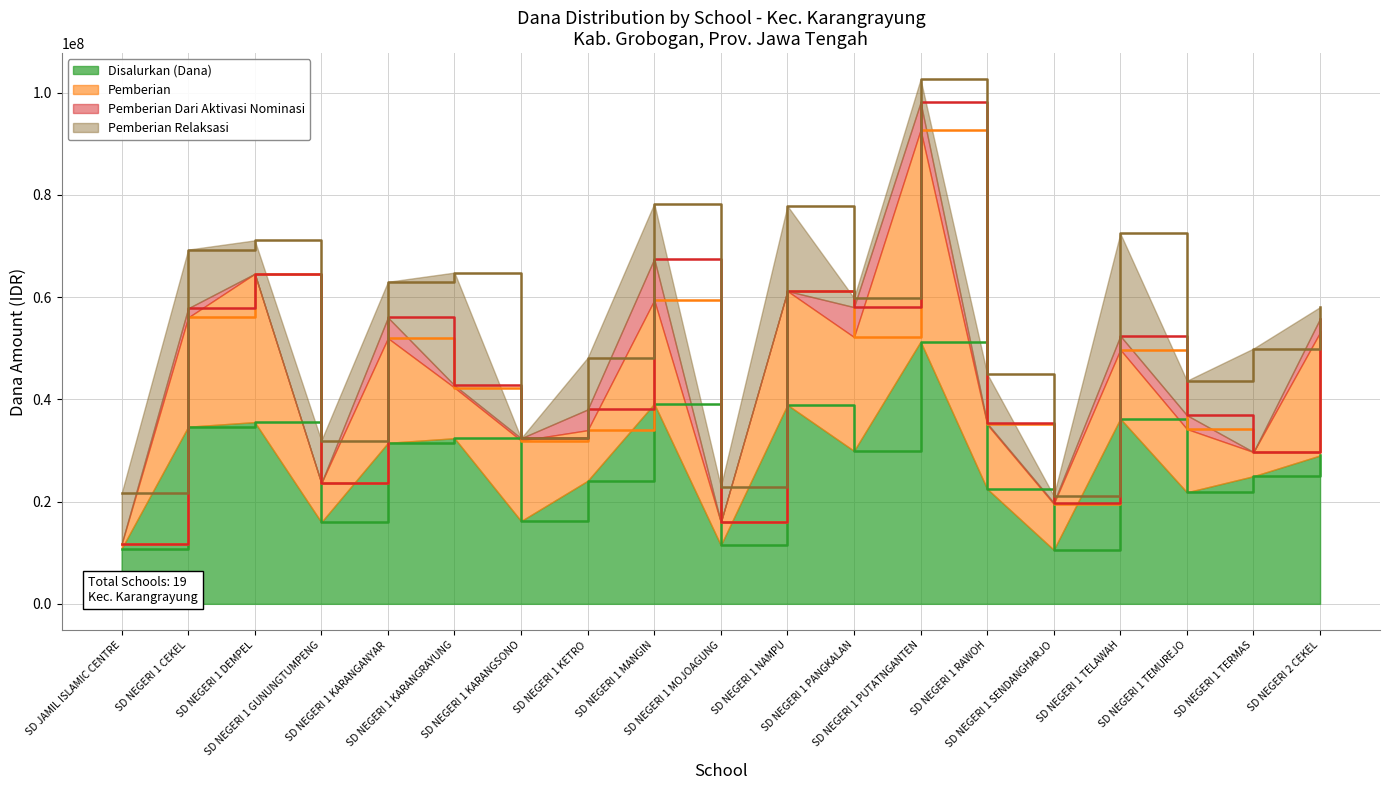

Which category has the highest value in the Pemberian series?

SD NEGERI 1 PUTATNGANTEN